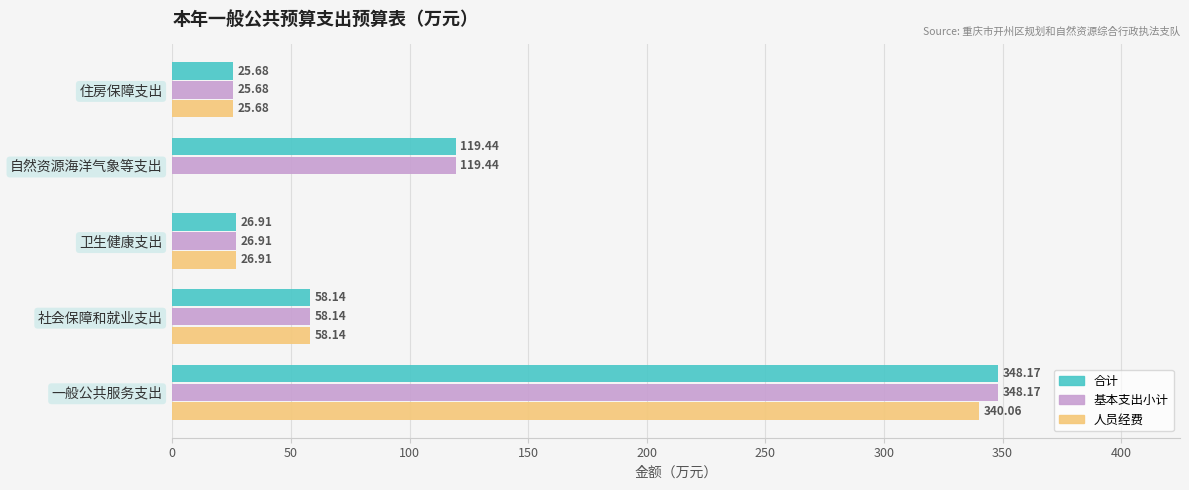

What is the sum of the 人员经费 values at 卫生健康支出 and 一般公共服务支出?

367.0